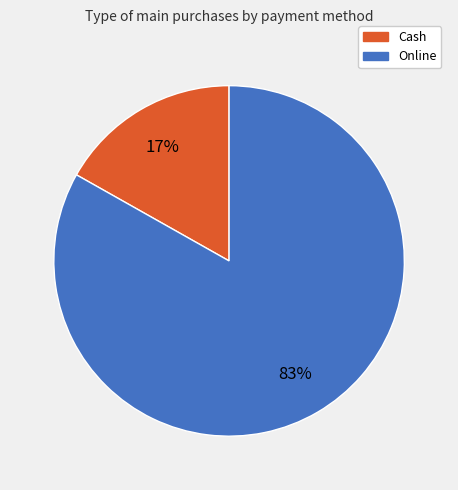

Is the sum of Cash and Online greater than half?

Yes